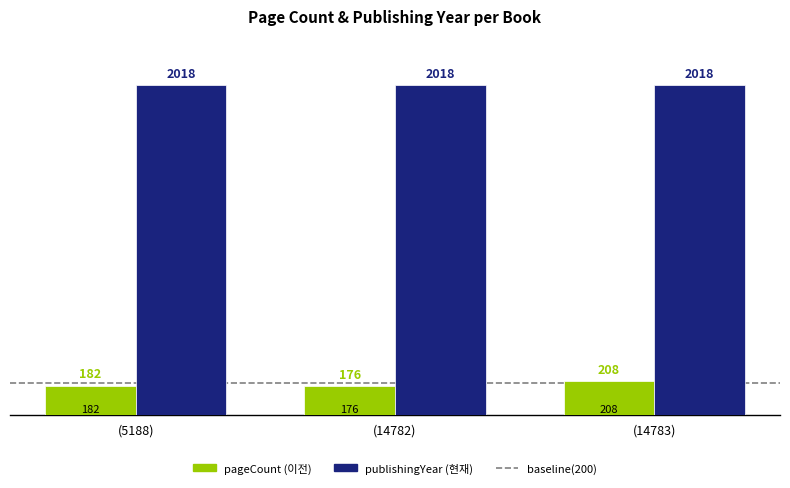

What is the spread (max minus min) of values at (14783)?

1810